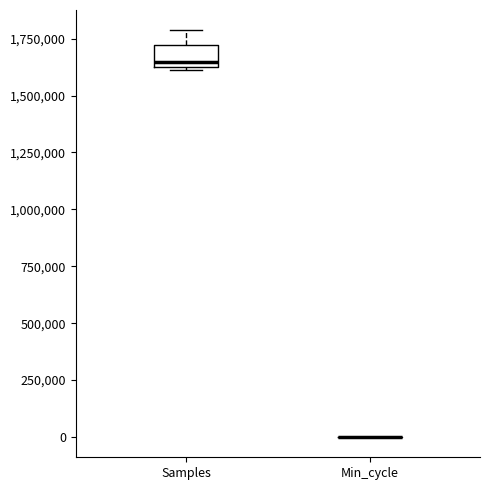

Reading left to right, read every box against the y-axis: the position of its median line, the range the box covers, and the ends of its whiskers. The values are not printed on the chart, so give them approximately, as read against the axis.

Samples: median 1650000, box 1600000 to 1700000, whiskers 1600000 to 1800000
Min_cycle: box collapsed to a line at 0, whiskers 0 to 0